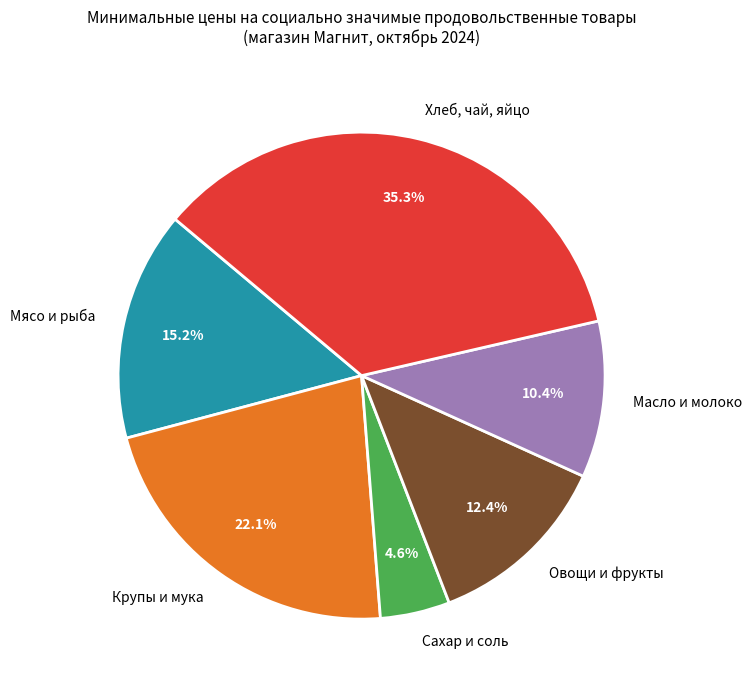

Rank the categories by value from lowest to highest.

Сахар и соль, Масло и молоко, Овощи и фрукты, Мясо и рыба, Крупы и мука, Хлеб, чай, яйцо